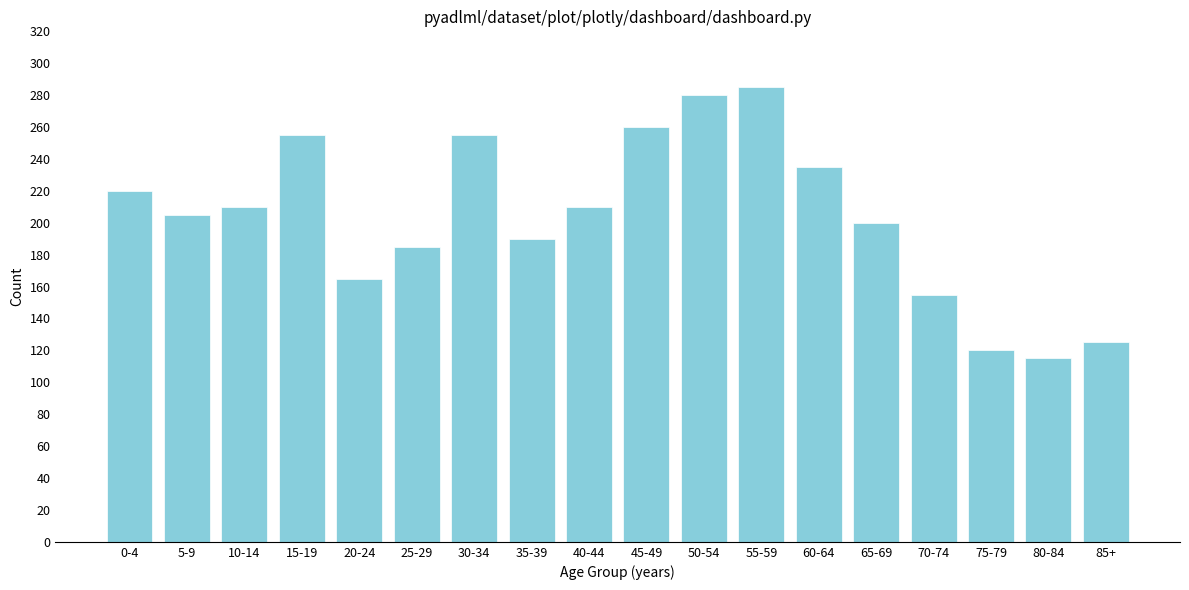

Reading left to right, extract all data points from this chart.

220	205	210	255	165	185	255	190	210	260	280	285	235	200	155	120	115	125